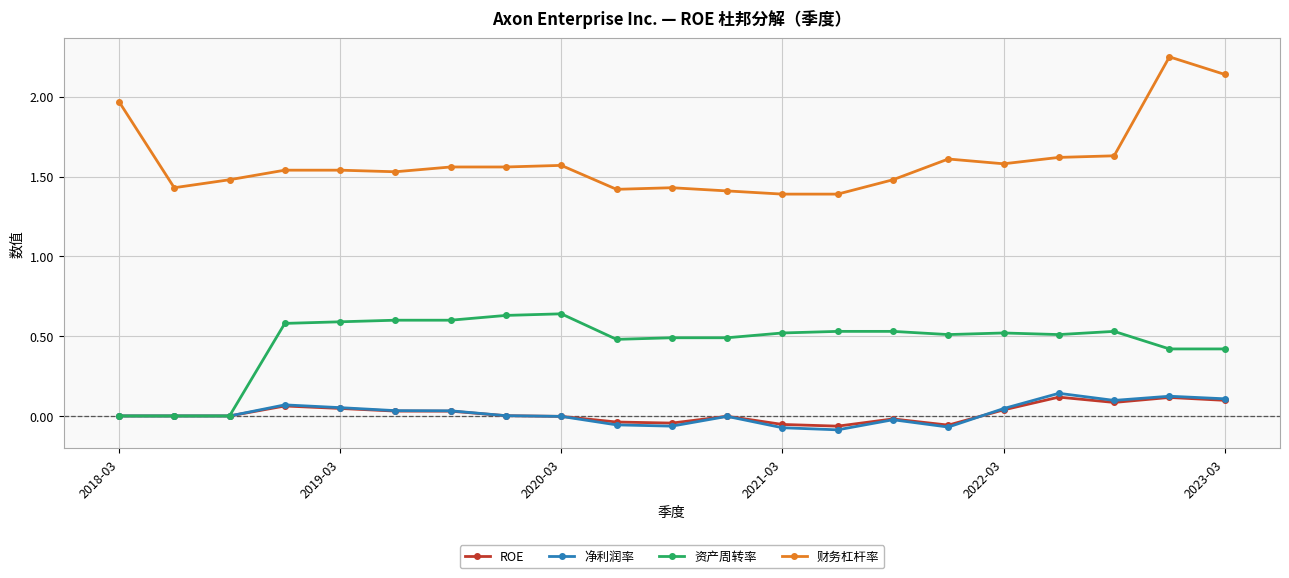

Which series has the largest total across all categories?

财务杠杆率